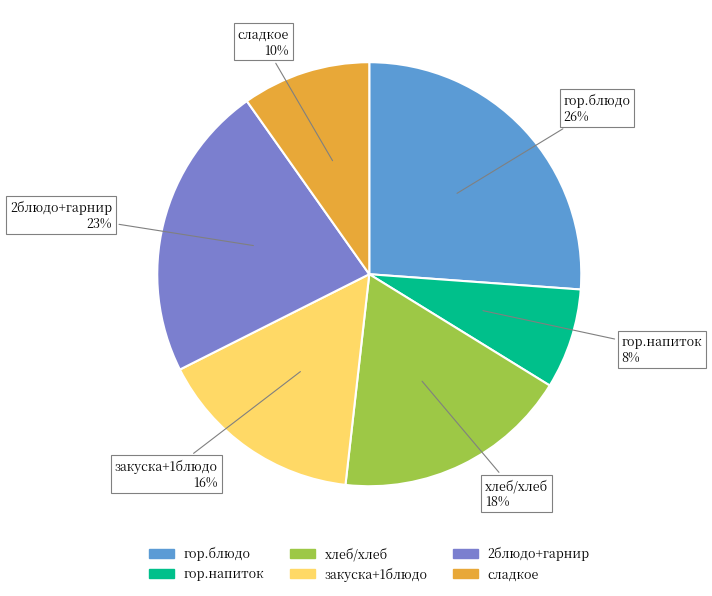

Is there a majority slice in this chart?

No